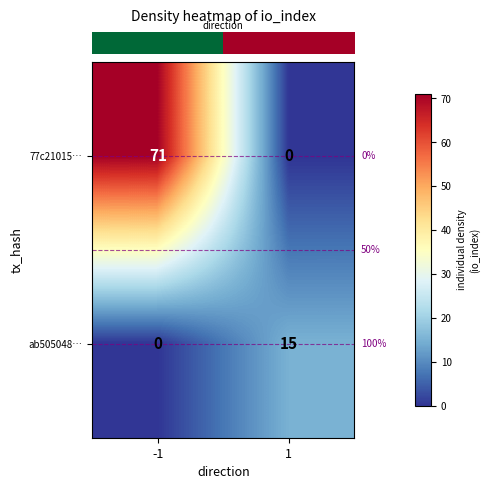

At how many categories does at least one series exceed 34?

1